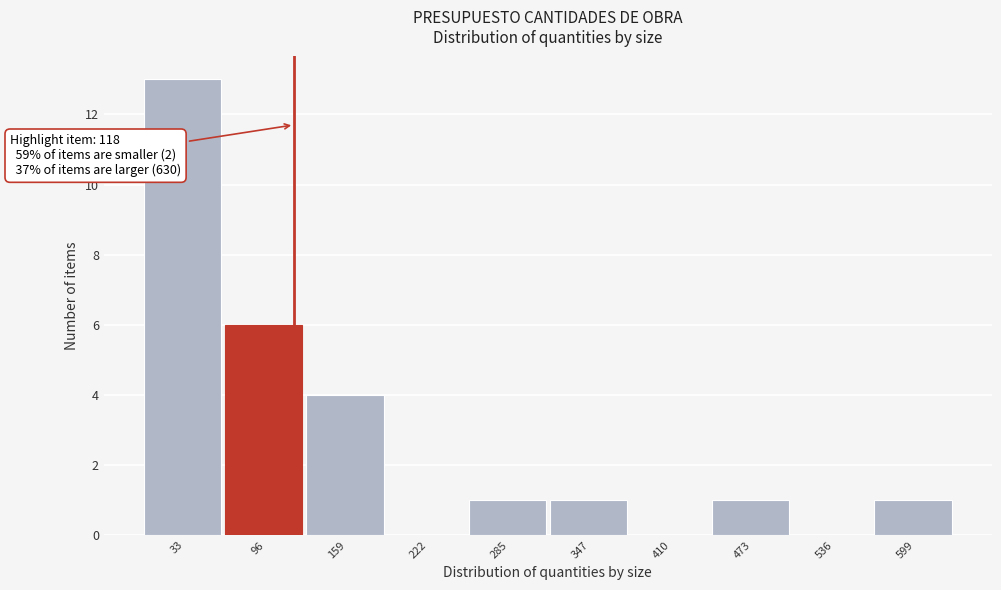

Over which range of the x-axis is the bar tallest?

0 to 60